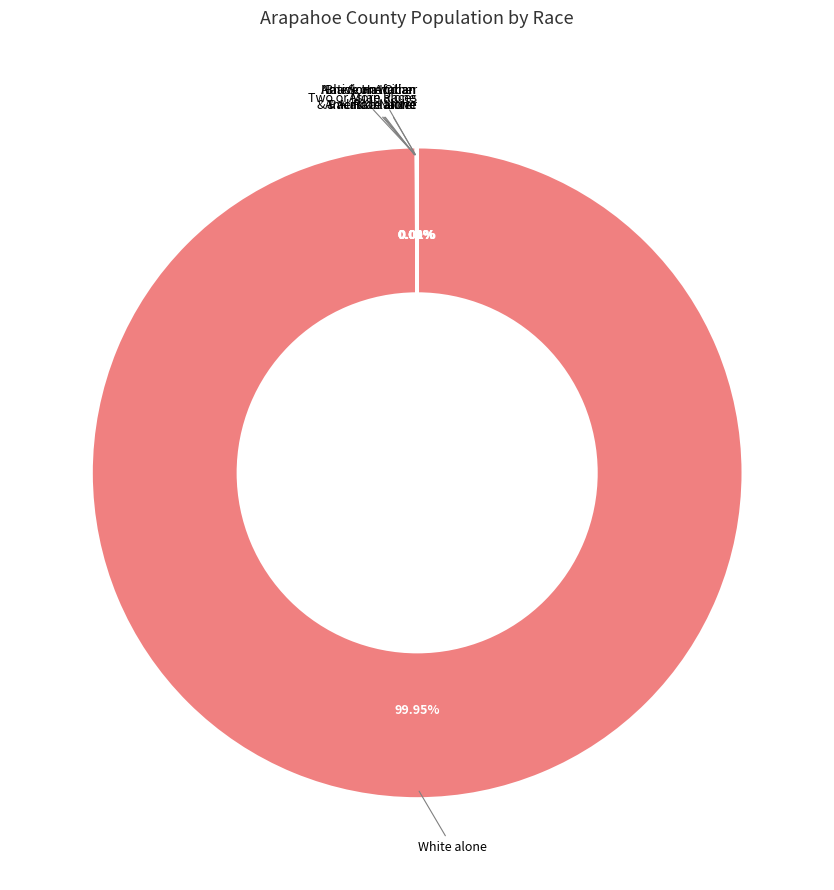

What is the majority slice?

White alone